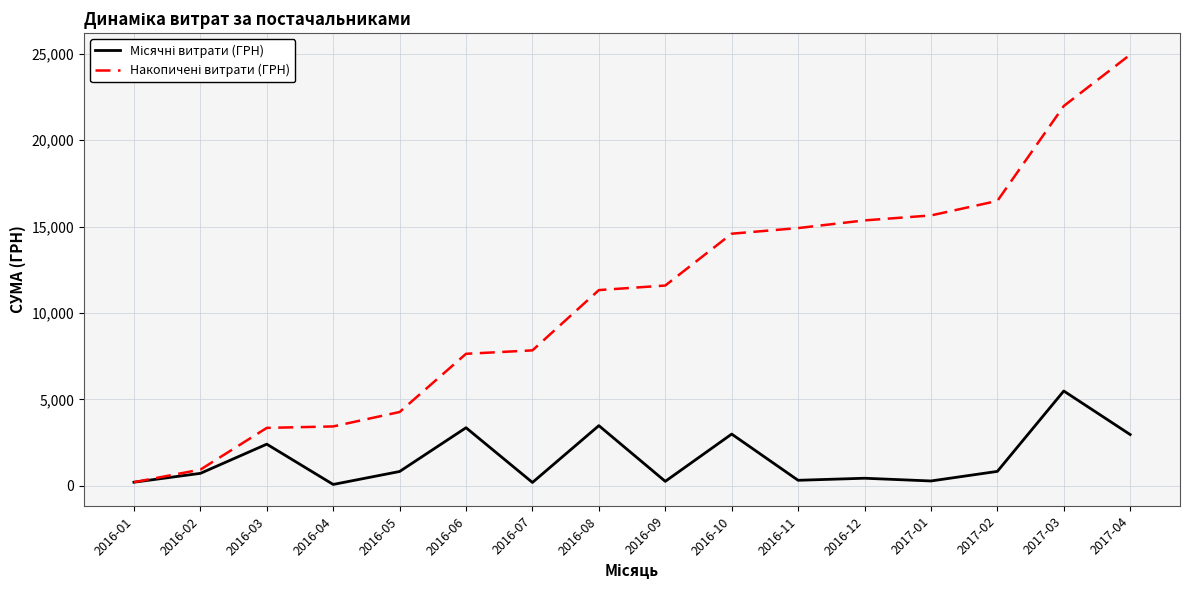

What is the difference between the highest and lowest values at 2017-03?

16479.6